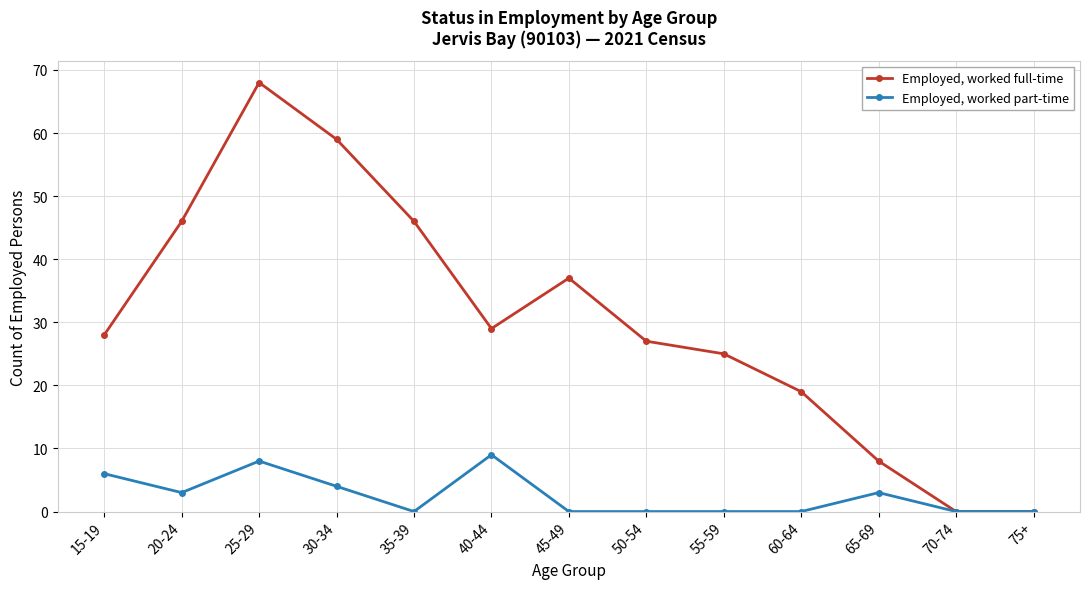

How many categories are shown in the chart?

13